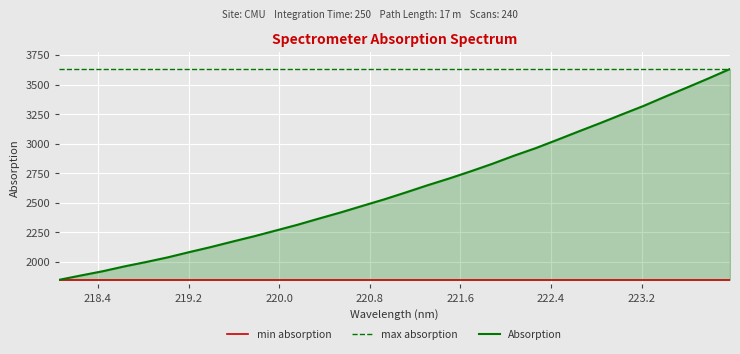

Reading left to right, list all the values displayed in this chart.

min absorption: 1849.2	1849.2	1849.2	1849.2	1849.2	1849.2	1849.2	1849.2	1849.2	1849.2	1849.2	1849.2	1849.2	1849.2	1849.2	1849.2	1849.2	1849.2	1849.2	1849.2	1849.2	1849.2	1849.2	1849.2	1849.2	1849.2	1849.2	1849.2	1849.2	1849.2	1849.2	1849.2
max absorption: 3631.3	3631.3	3631.3	3631.3	3631.3	3631.3	3631.3	3631.3	3631.3	3631.3	3631.3	3631.3	3631.3	3631.3	3631.3	3631.3	3631.3	3631.3	3631.3	3631.3	3631.3	3631.3	3631.3	3631.3	3631.3	3631.3	3631.3	3631.3	3631.3	3631.3	3631.3	3631.3
Absorption: 1849.2	1885.7	1921.3	1962.1	1999.2	2038.5	2083.1	2126.1	2172.3	2217.3	2265.7	2314.3	2367.2	2418.8	2474.1	2528.6	2587.3	2647.8	2705.1	2765.8	2829.5	2897.7	2961.4	3031.8	3103.6	3174.2	3247.3	3319.1	3397.5	3473.7	3551.3	3631.3